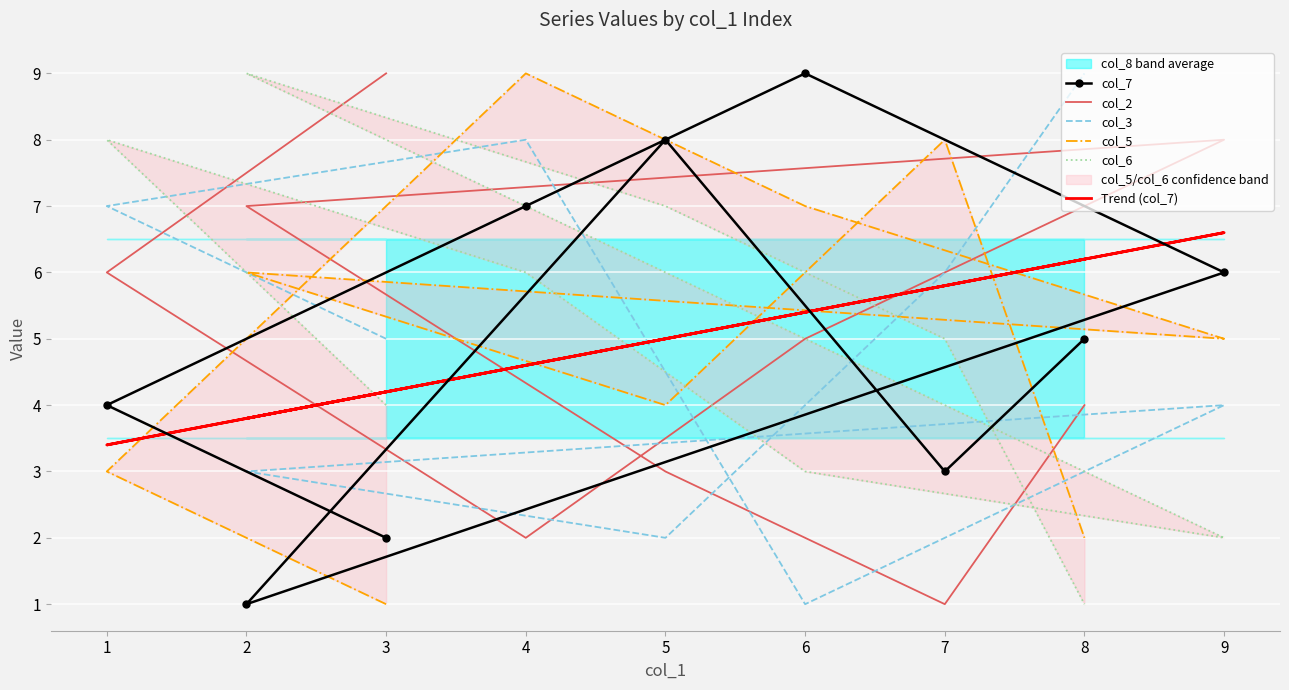

After their last crossing, which series has the higher values: col_6 or col_5?

col_5